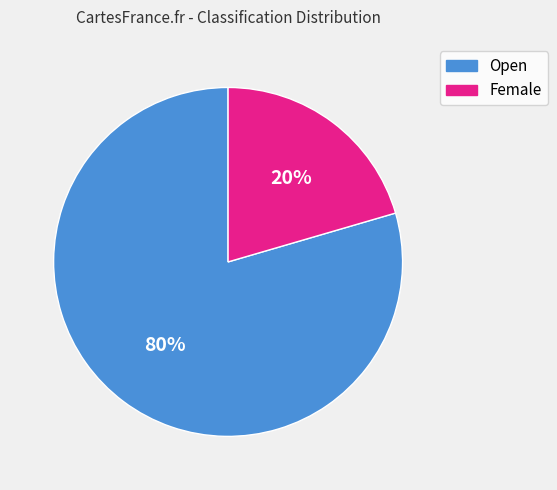

How many segments does this pie chart have?

2